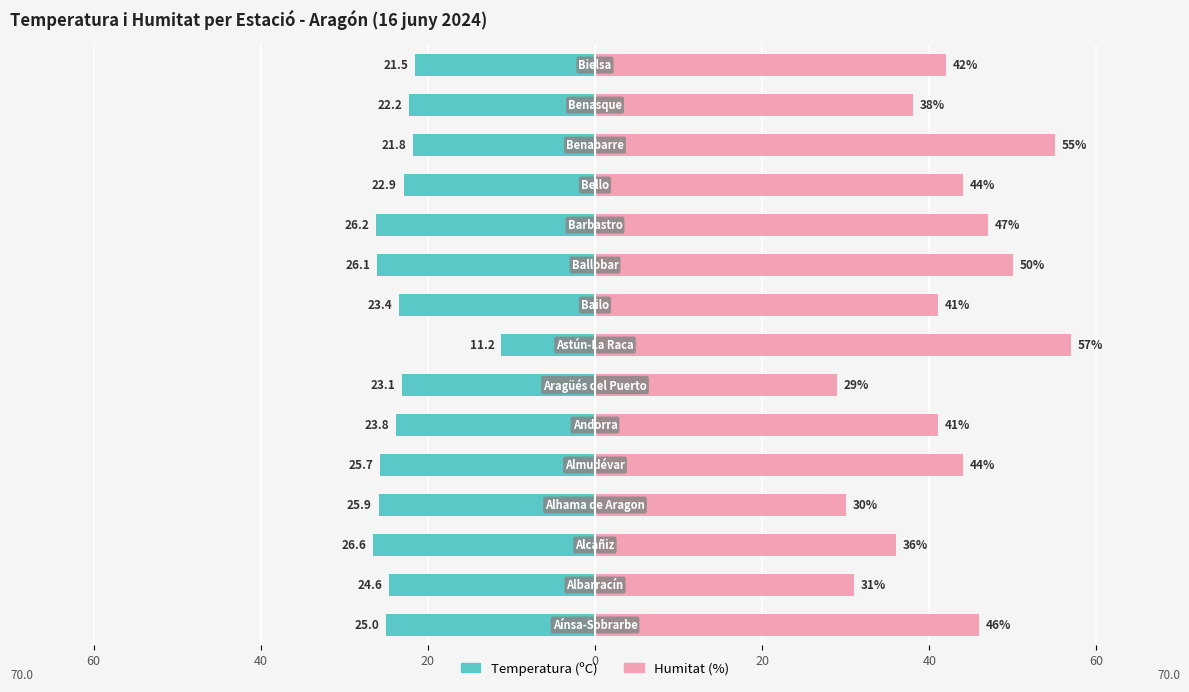

How many distinct data groups are displayed?

2